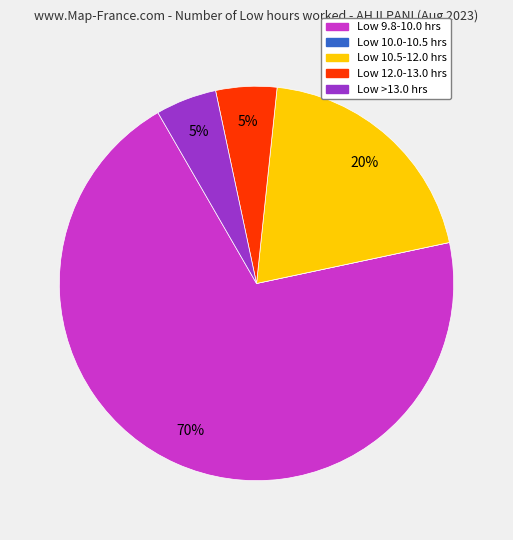

Is there any slice that represents more than half of the pie?

Yes